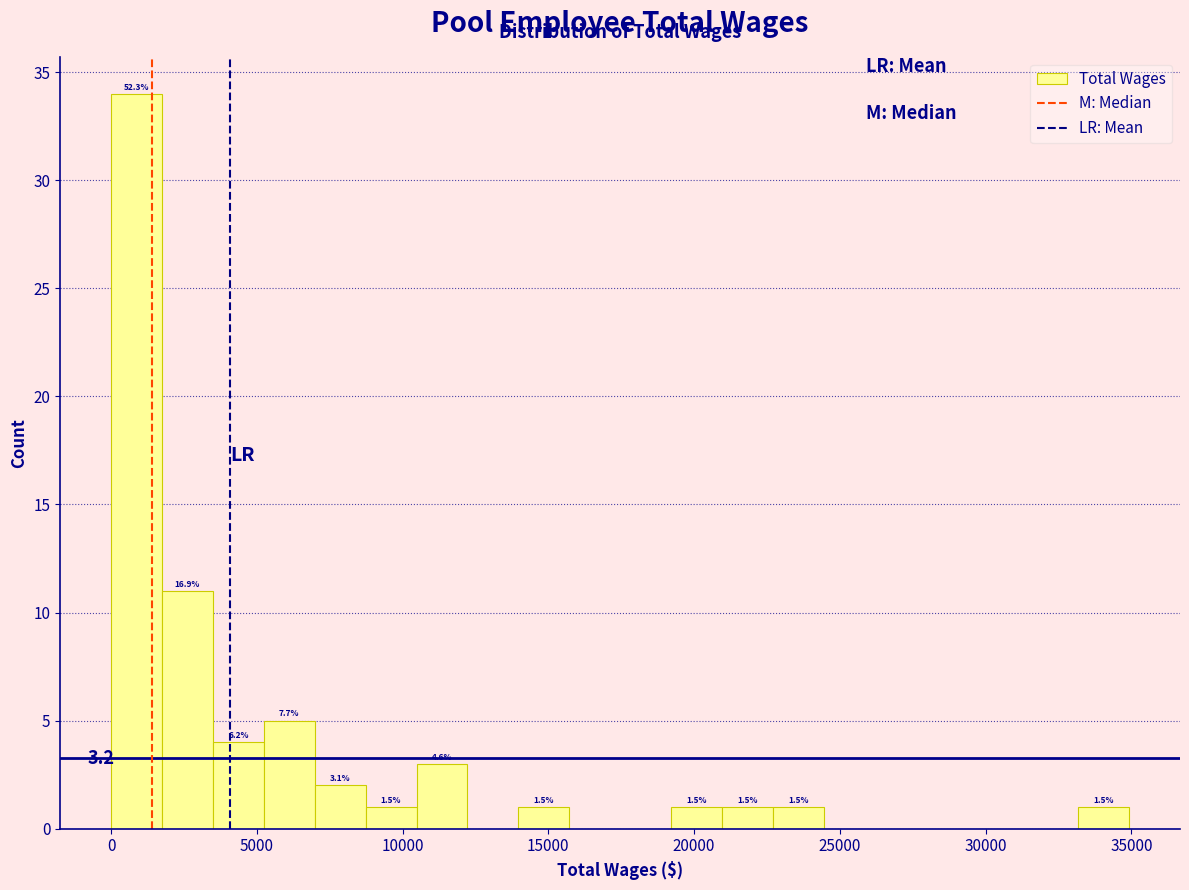

Read against the x-axis, roughly where is the centre of the tallest bar?

1000